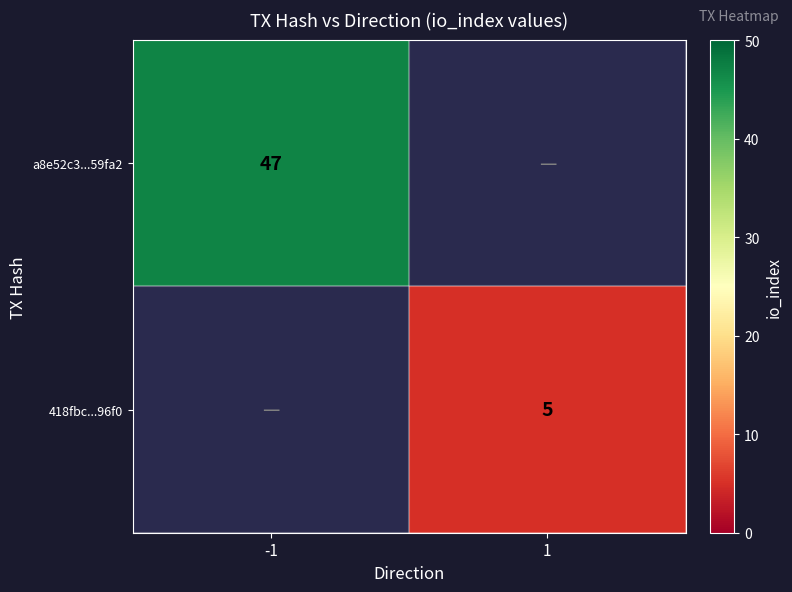

True or false: 418fbc...96f0 has a value of 7 at 1.

False